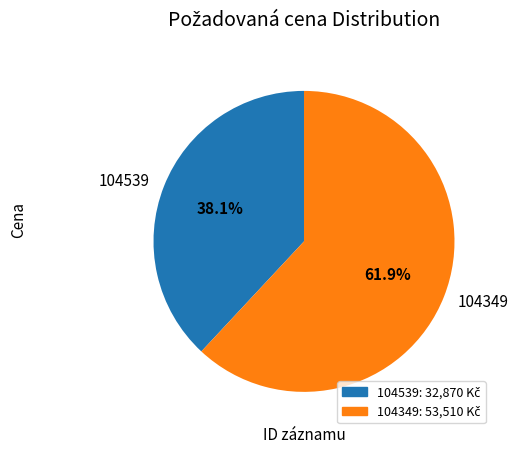

True or false: 104539 accounts for 52% of the total.

False